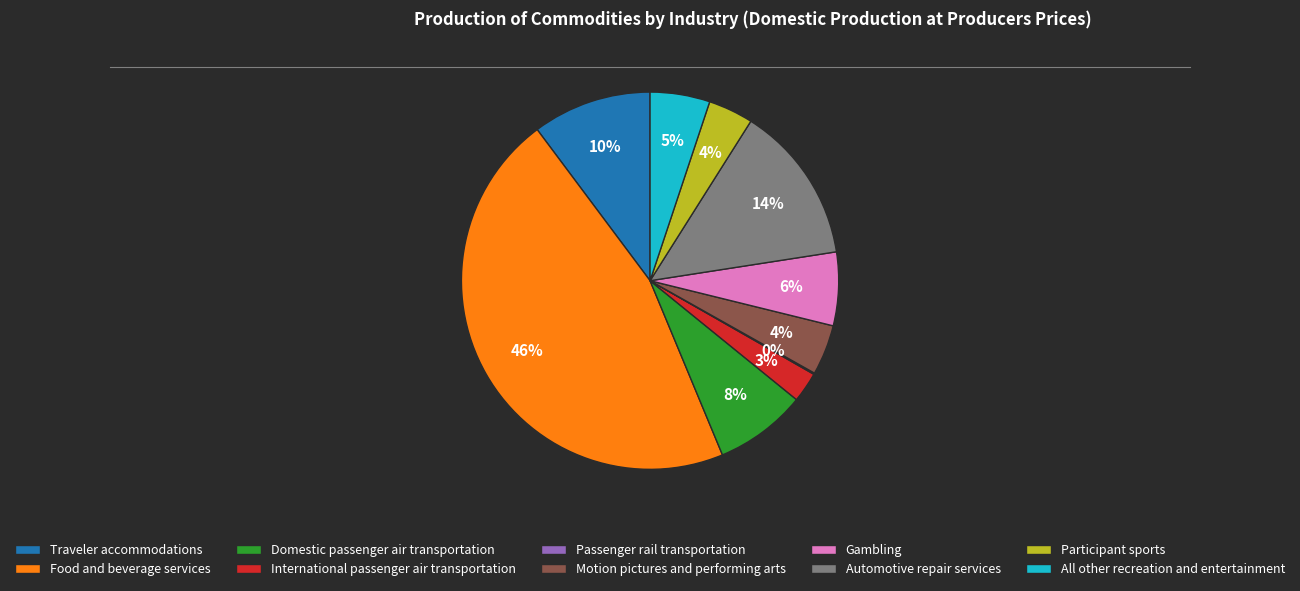

Is it true that Domestic passenger air transportation is 1% of the pie?

False